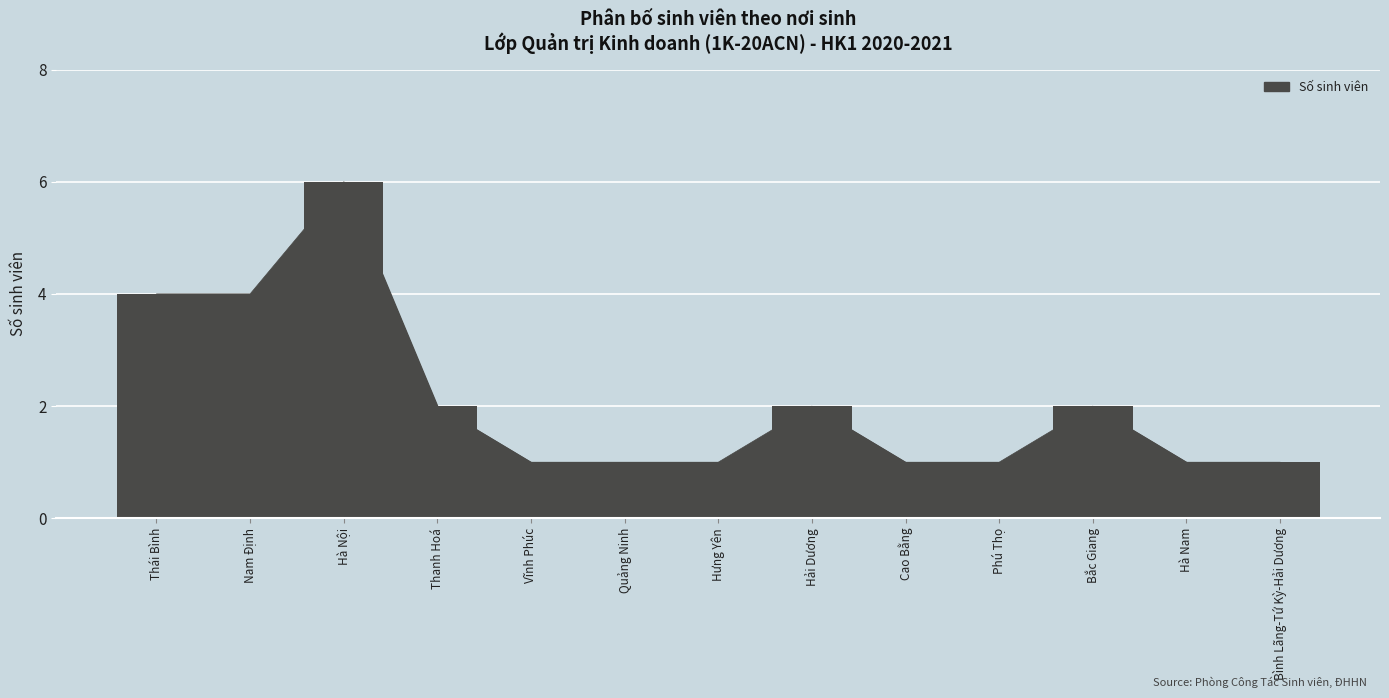

How many distinct data groups are displayed?

1